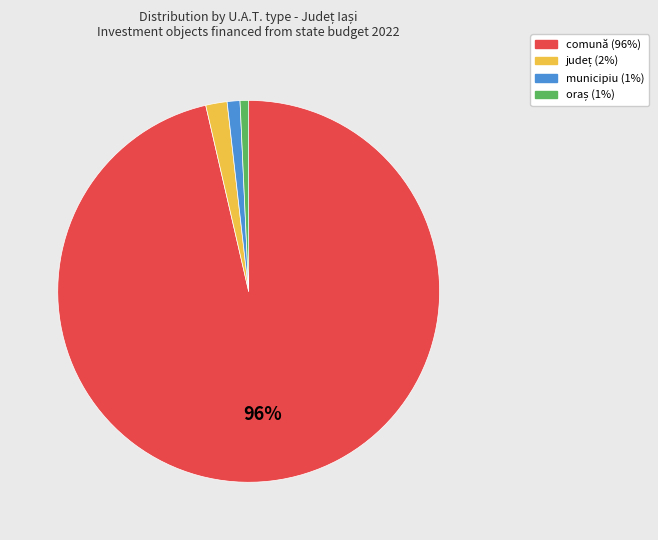

Which has a higher value, comună or municipiu?

comună